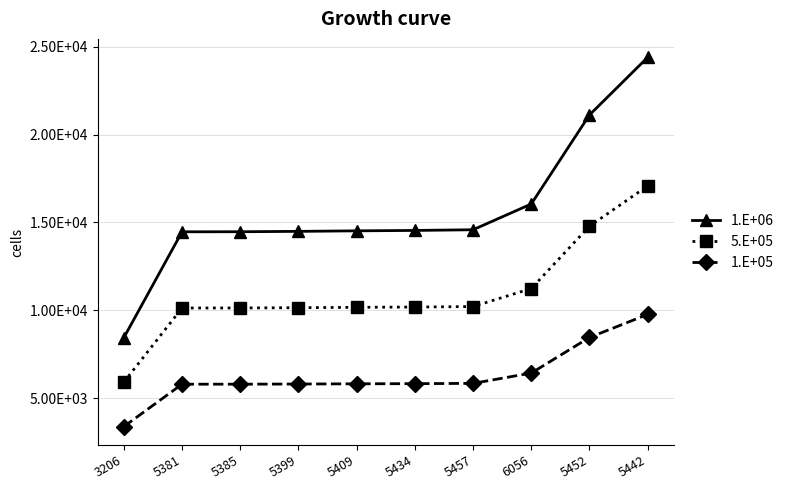

Is this an area chart (filled region under the line)?

No